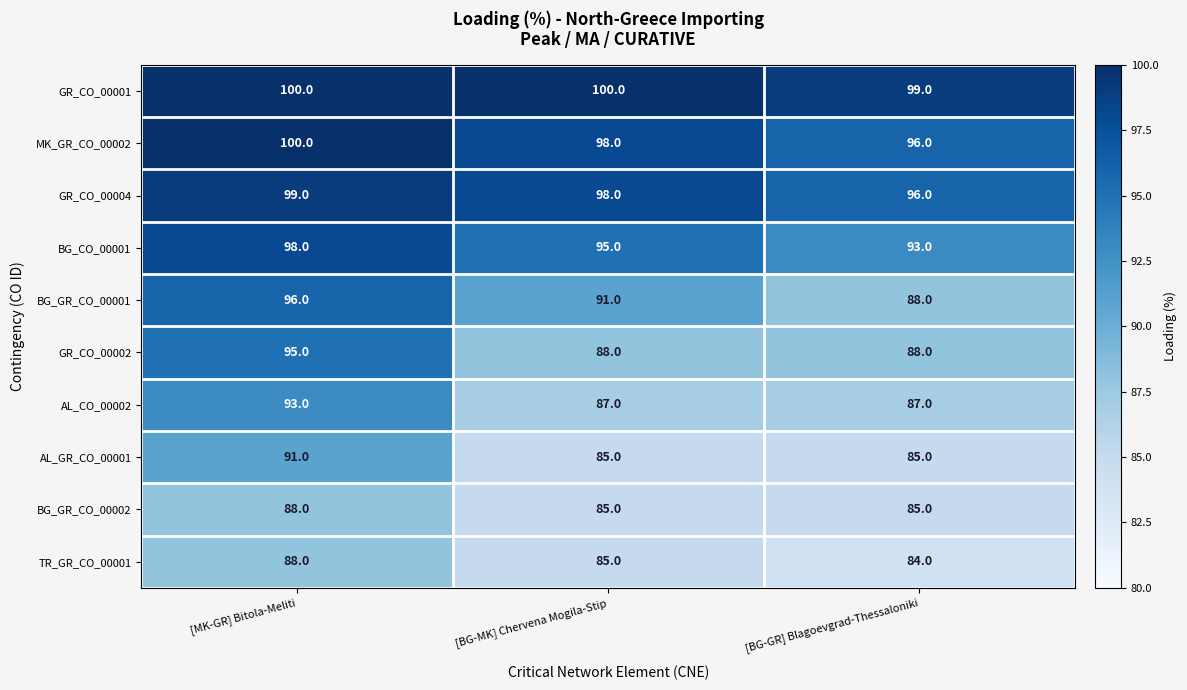

Reading left to right, extract all data points from this chart.

GR_CO_00001: [MK-GR] Bitola-Meliti=100	[BG-MK] Chervena Mogila-Stip=100	[BG-GR] Blagoevgrad-Thessaloniki=99
MK_GR_CO_00002: [MK-GR] Bitola-Meliti=100	[BG-MK] Chervena Mogila-Stip=98	[BG-GR] Blagoevgrad-Thessaloniki=96
GR_CO_00004: [MK-GR] Bitola-Meliti=99	[BG-MK] Chervena Mogila-Stip=98	[BG-GR] Blagoevgrad-Thessaloniki=96
BG_CO_00001: [MK-GR] Bitola-Meliti=98	[BG-MK] Chervena Mogila-Stip=95	[BG-GR] Blagoevgrad-Thessaloniki=93
BG_GR_CO_00001: [MK-GR] Bitola-Meliti=96	[BG-MK] Chervena Mogila-Stip=91	[BG-GR] Blagoevgrad-Thessaloniki=88
GR_CO_00002: [MK-GR] Bitola-Meliti=95	[BG-MK] Chervena Mogila-Stip=88	[BG-GR] Blagoevgrad-Thessaloniki=88
AL_CO_00002: [MK-GR] Bitola-Meliti=93	[BG-MK] Chervena Mogila-Stip=87	[BG-GR] Blagoevgrad-Thessaloniki=87
AL_GR_CO_00001: [MK-GR] Bitola-Meliti=91	[BG-MK] Chervena Mogila-Stip=85	[BG-GR] Blagoevgrad-Thessaloniki=85
BG_GR_CO_00002: [MK-GR] Bitola-Meliti=88	[BG-MK] Chervena Mogila-Stip=85	[BG-GR] Blagoevgrad-Thessaloniki=85
TR_GR_CO_00001: [MK-GR] Bitola-Meliti=88	[BG-MK] Chervena Mogila-Stip=85	[BG-GR] Blagoevgrad-Thessaloniki=84